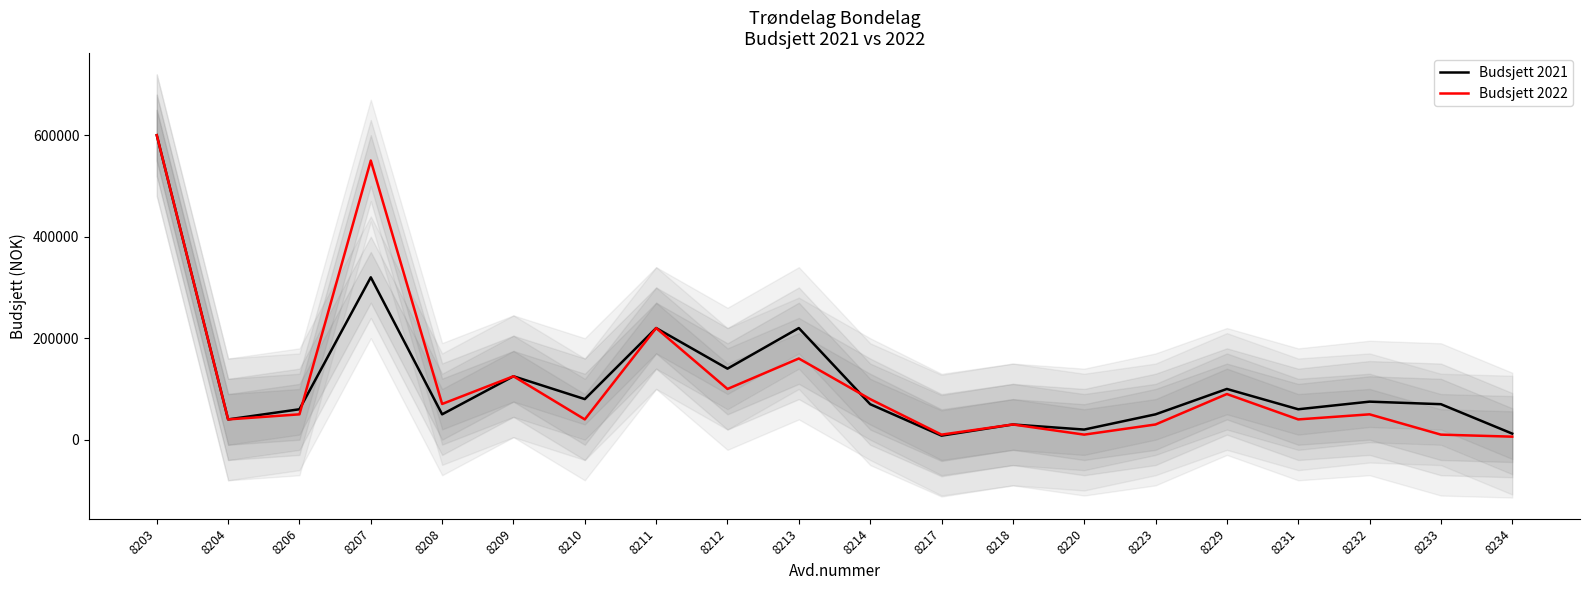

List the labels in order of Budsjett 2021 value, largest first.

8203, 8207, 8211, 8213, 8212, 8209, 8229, 8210, 8232, 8214, 8233, 8206, 8231, 8208, 8223, 8204, 8218, 8220, 8234, 8217